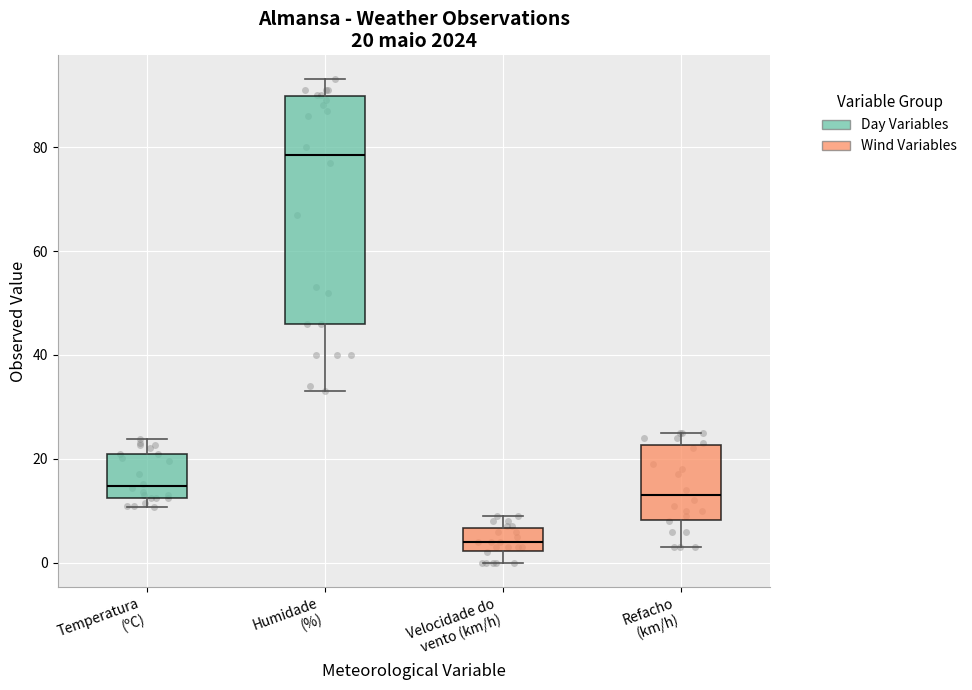

Which box has the lowest median line?

Velocidade do vento (km/h)